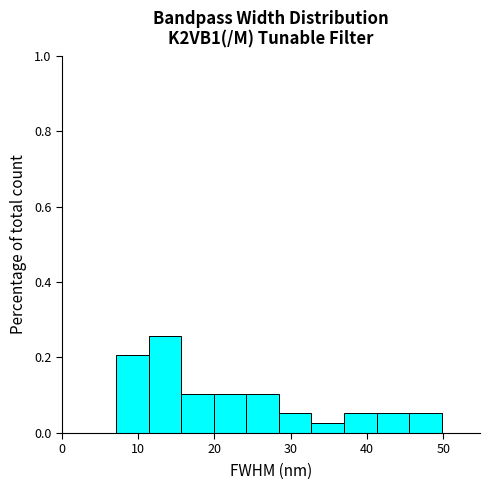

Reading left to right, list every bar in this chart as the range it spans on the x-axis followed by its height. Neither the bar edges nor the heights are printed on the chart, so give them approximately, as read against the axes.

7 to 11: 0.20
11 to 16: 0.26
16 to 20: 0.10
20 to 24: 0.10
24 to 28: 0.10
28 to 33: 0.06
33 to 37: 0.02
37 to 41: 0.06
41 to 46: 0.06
46 to 50: 0.06